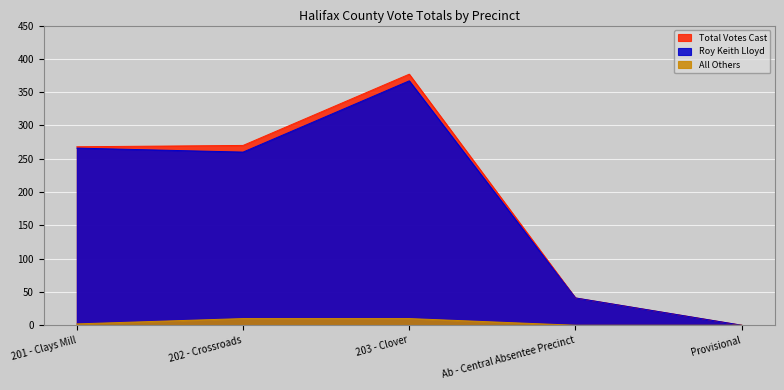

How many lines are shown in the chart?

3